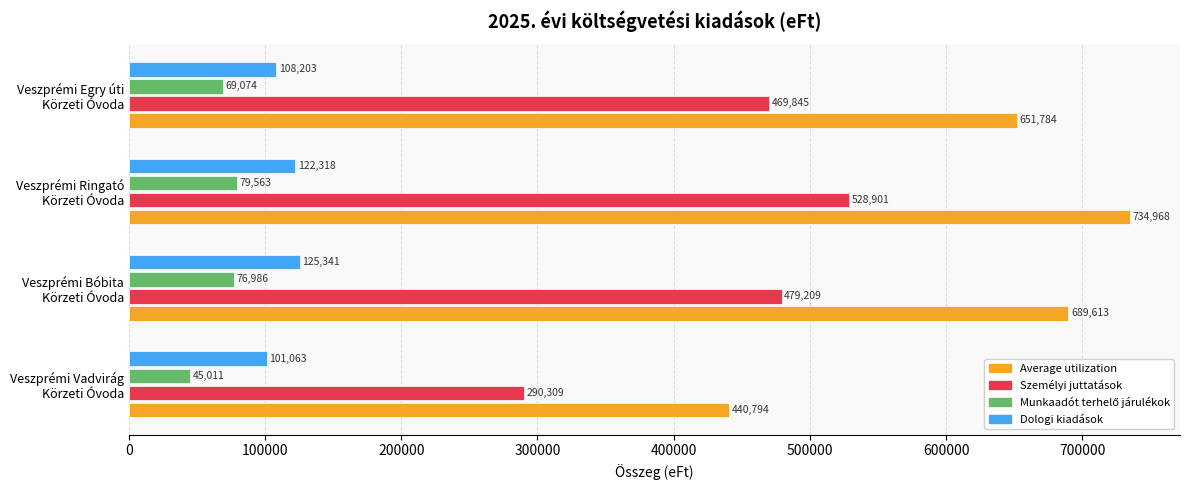

Which series has the largest total across all categories?

Average utilization